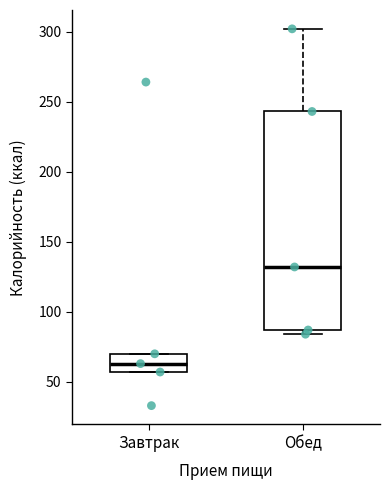

Comparing the boxes themselves (not the whiskers), which one is the tallest?

Обед